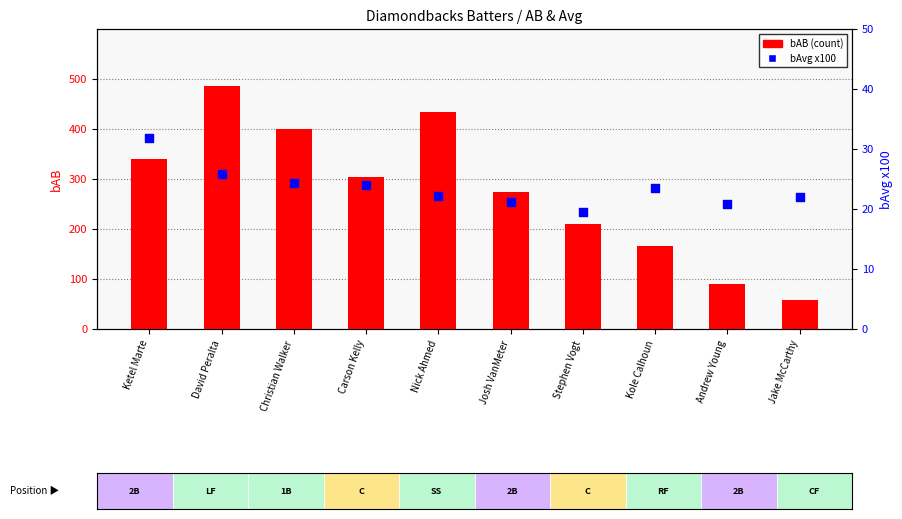

Is the value of bAvg x100 at Ketel Marte greater than the value of bAB (count) at Andrew Young?

No